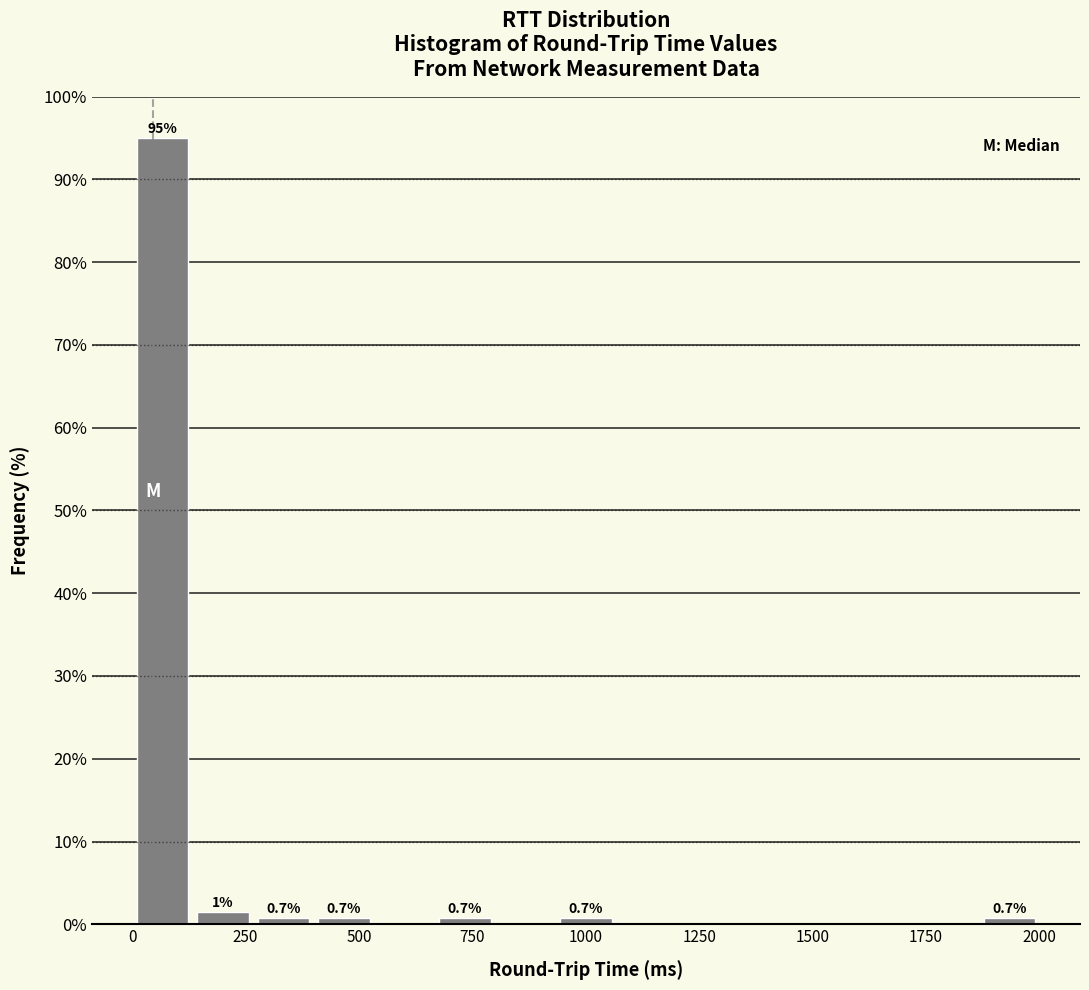

Around what value on the x-axis is the tallest bar? Give the approximate position of its centre, as read against the axis.

50